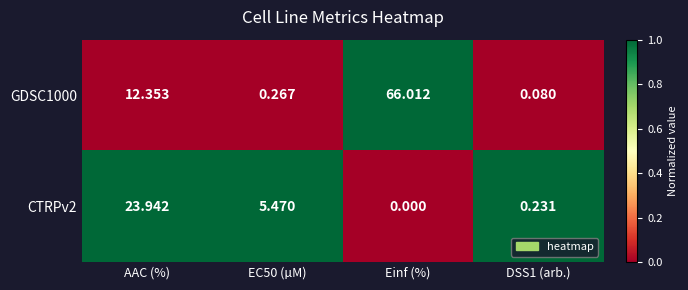

Which category has the highest value in the GDSC1000 series?

Einf (%)